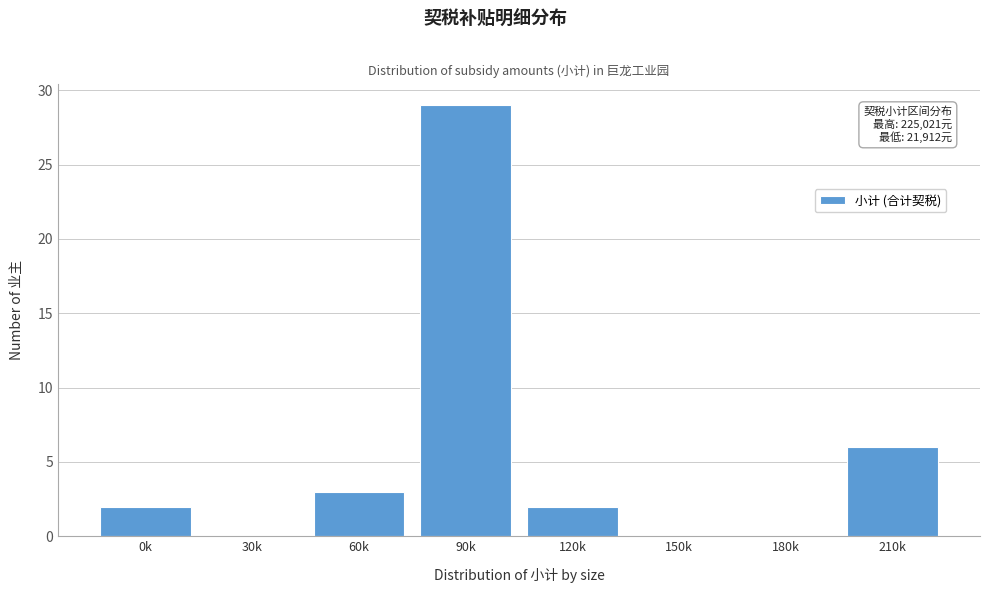

Reading left to right, extract all data points from this chart.

0k=2	30k=0	60k=3	90k=29	120k=2	150k=0	180k=0	210k=6